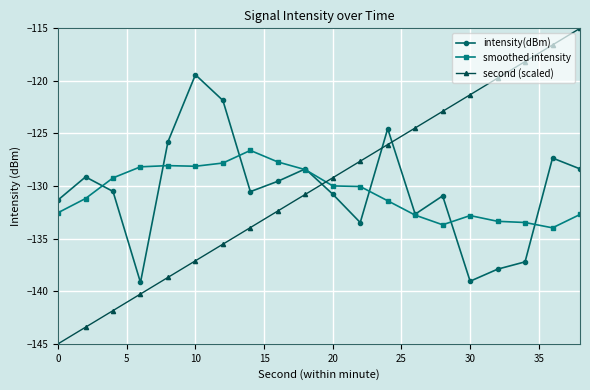

Rank the series by their maximum value, from highest to lowest.

second (scaled), intensity(dBm), smoothed intensity